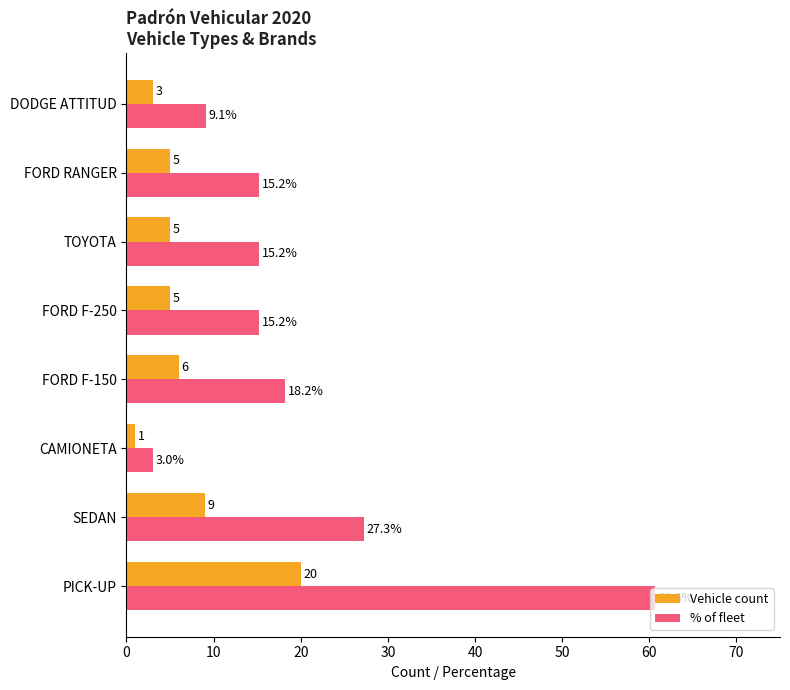

Which series has the largest range (max minus min)?

% of fleet